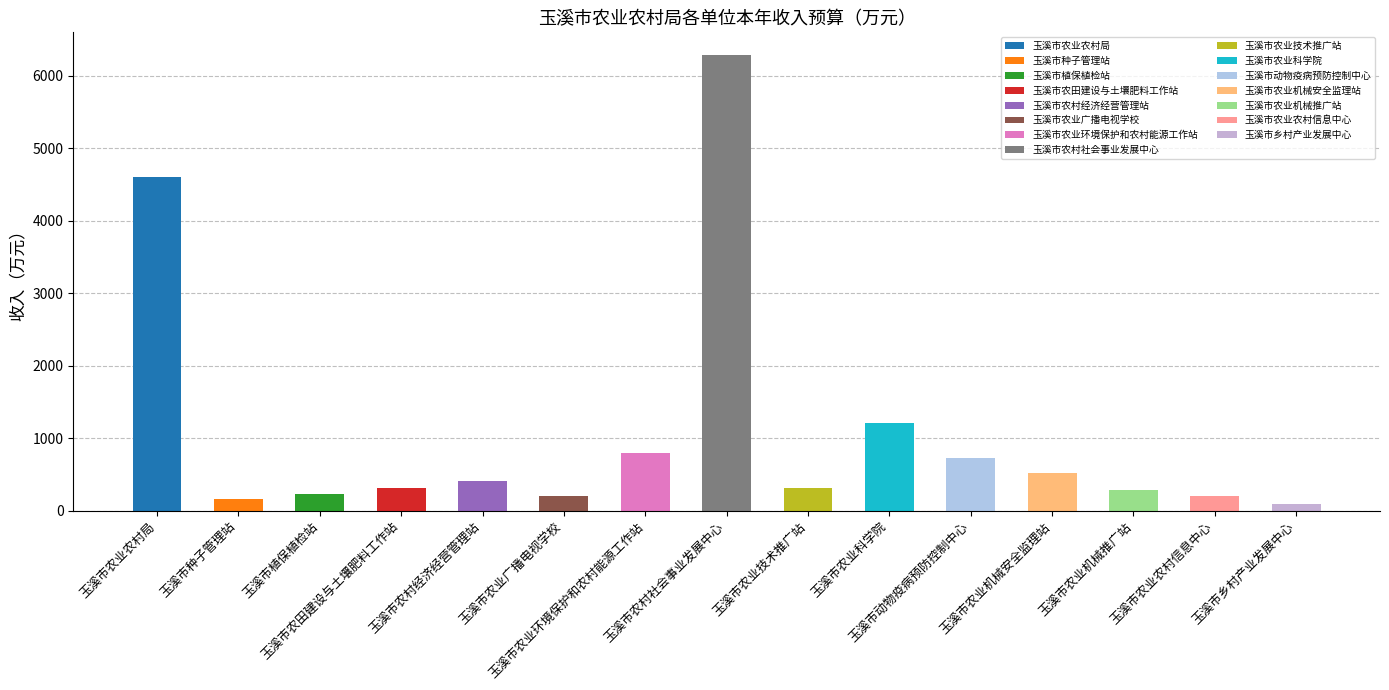

At which label does the data first exceed 317?

玉溪市农业农村局